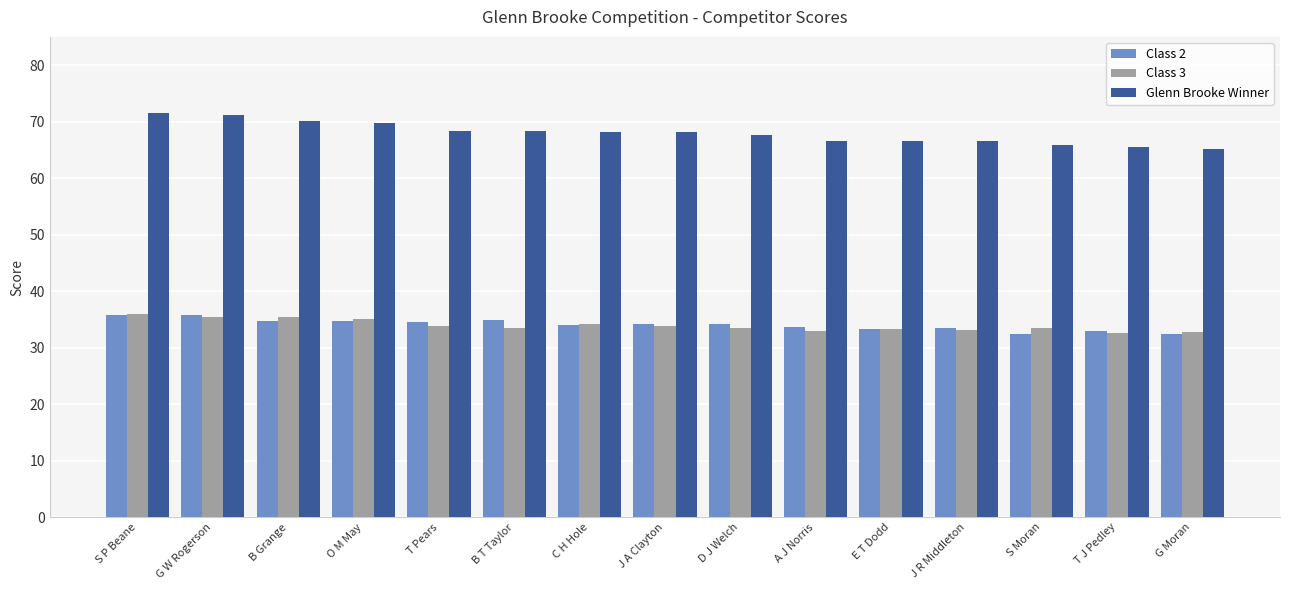

How many series are shown in this chart?

3